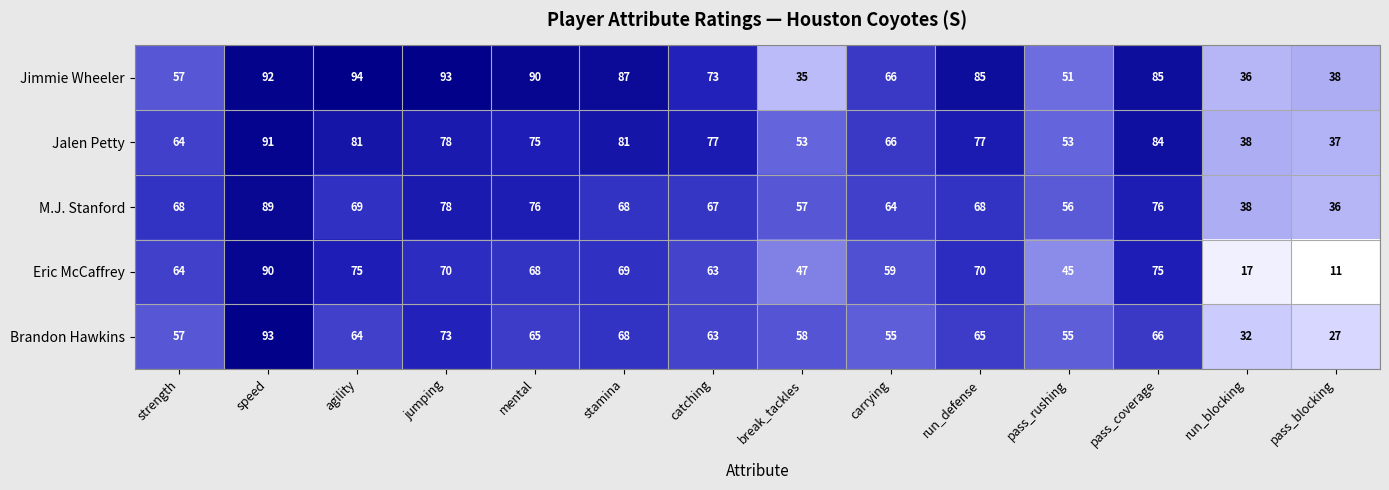

True or false: Eric McCaffrey has a value of 75 at agility.

True